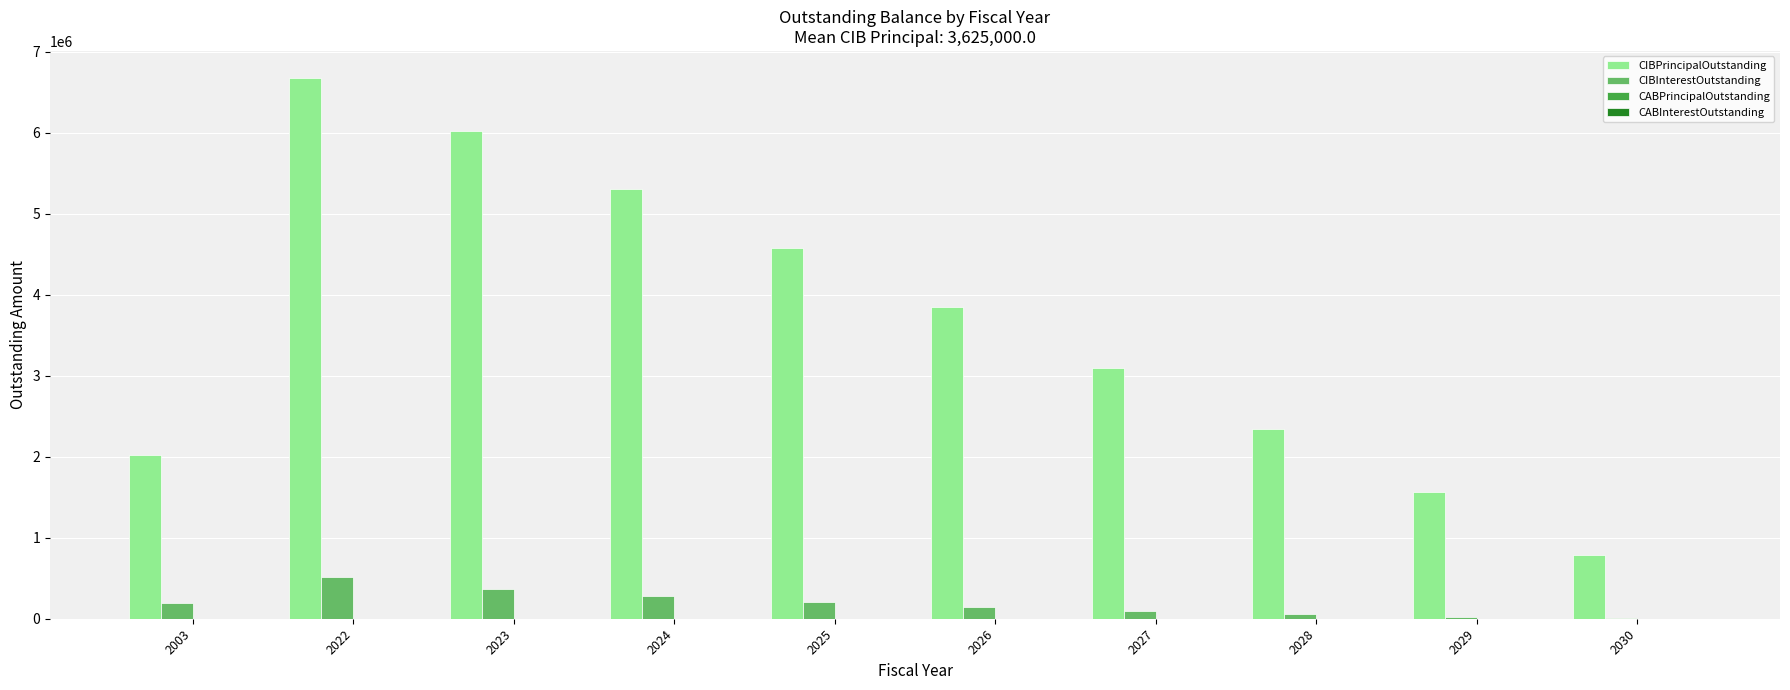

Between 2025 and 2029, which series saw the biggest shift?

CIBPrincipalOutstanding